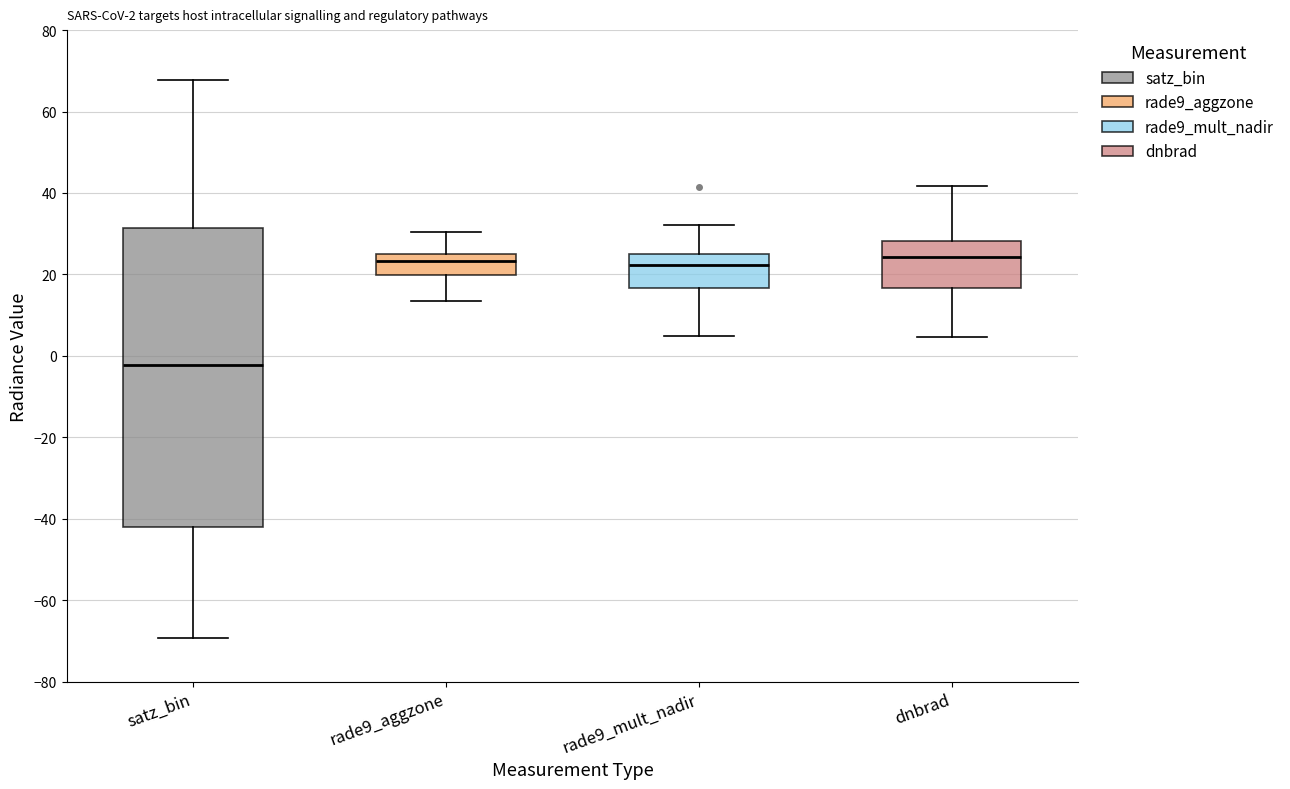

Comparing the boxes themselves (not the whiskers), which one is the tallest?

satz_bin